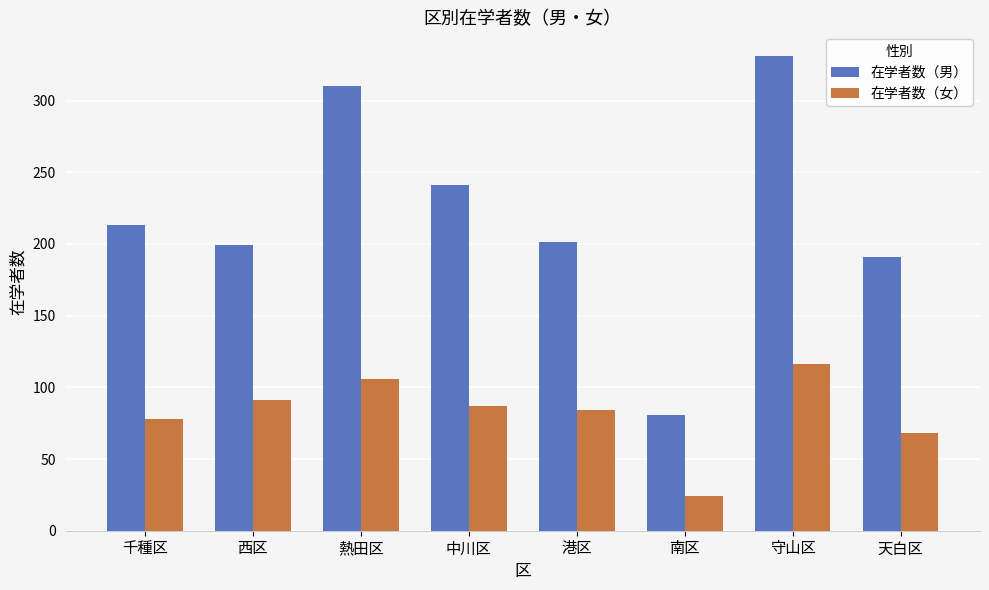

Reading right to left, transcribe all the data shown in this chart.

在学者数（男）: 天白区=191	守山区=331	南区=81	港区=201	中川区=241	熱田区=310	西区=199	千種区=213
在学者数（女）: 天白区=68	守山区=116	南区=24	港区=84	中川区=87	熱田区=106	西区=91	千種区=78